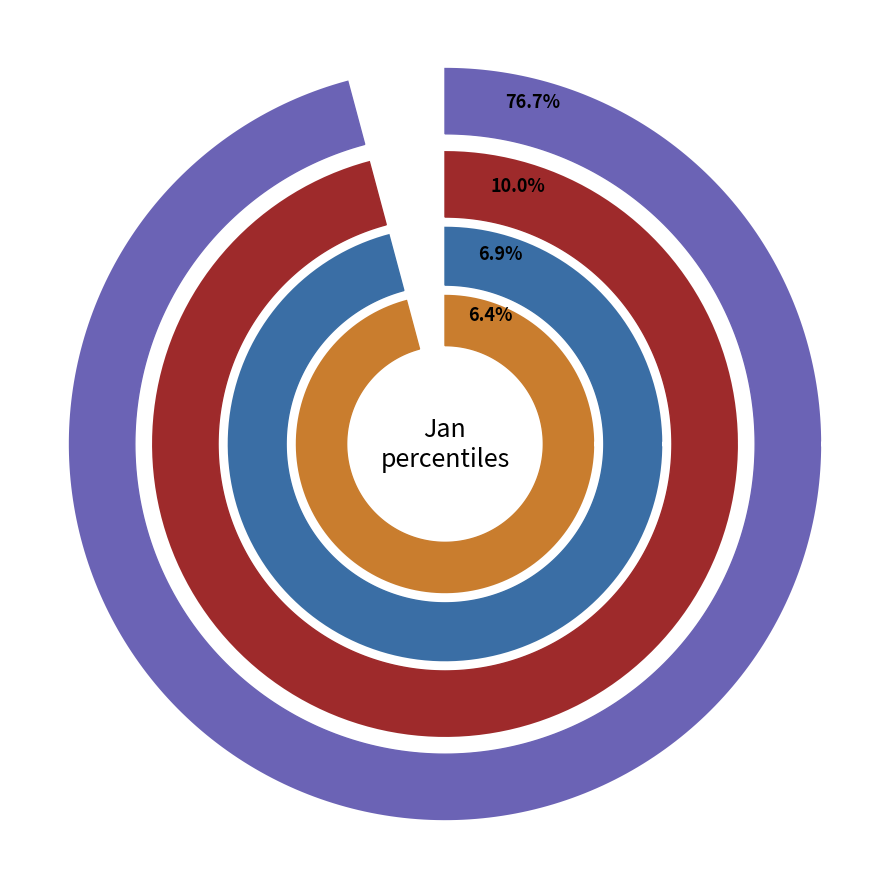

Is it true that pct95 is 7% of the pie?

True